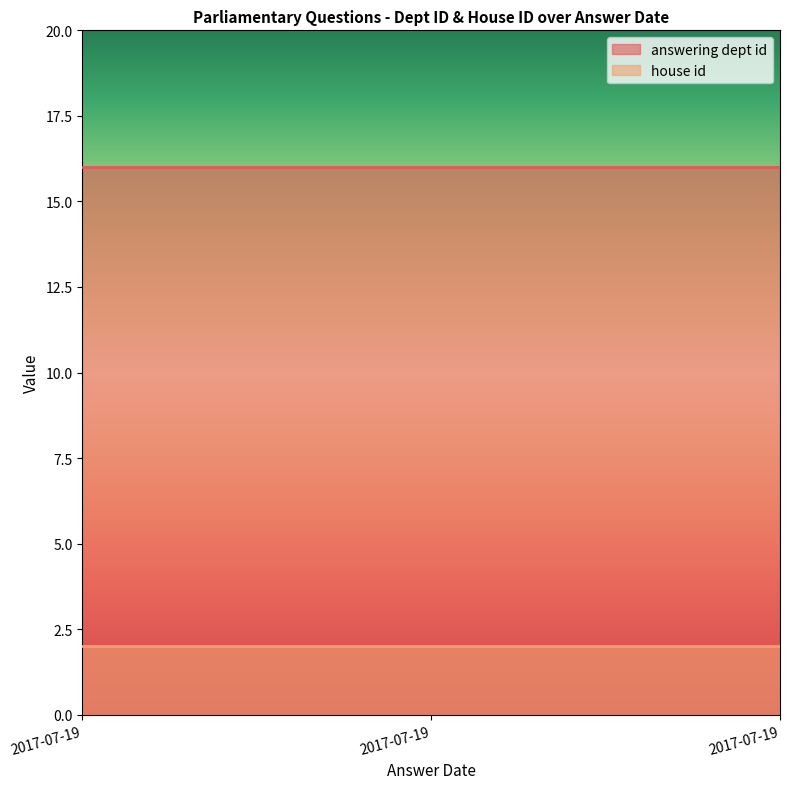

What is the sum of the house id values at 2017-07-19 and 2017-07-19?

4